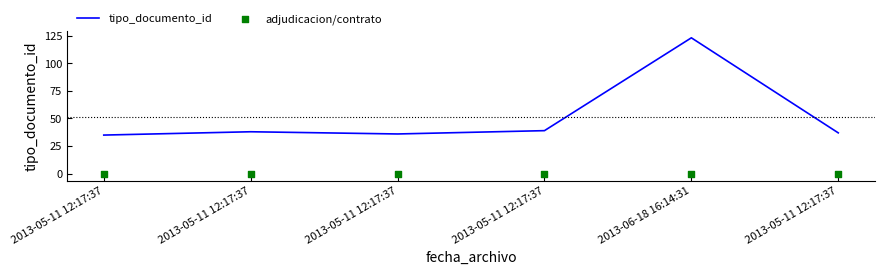

What are all the series names shown in the legend?

tipo_documento_id, adjudicacion/contrato